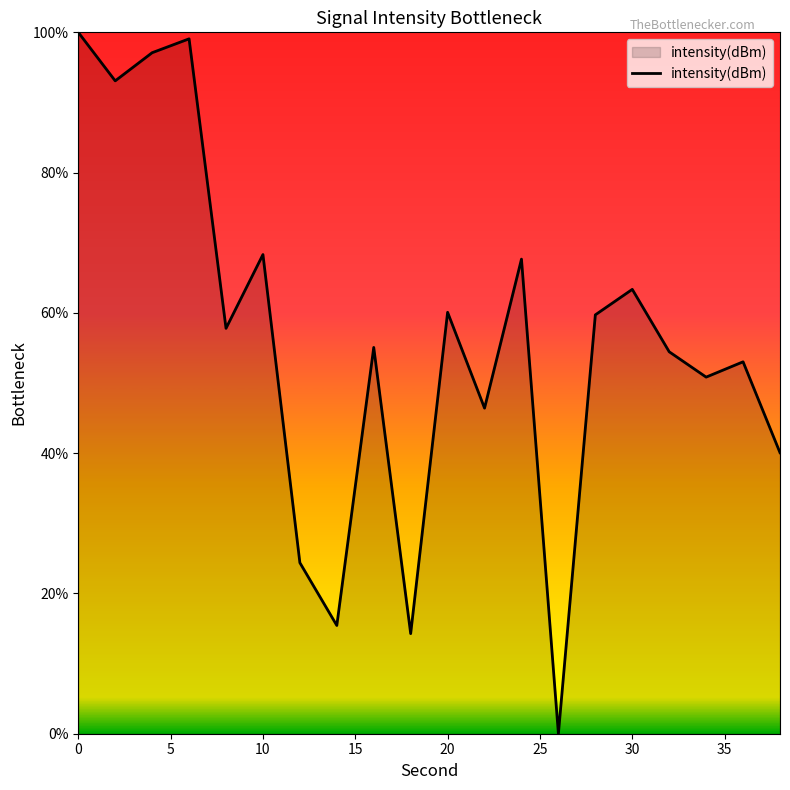

What is the greatest value displayed?

100.0